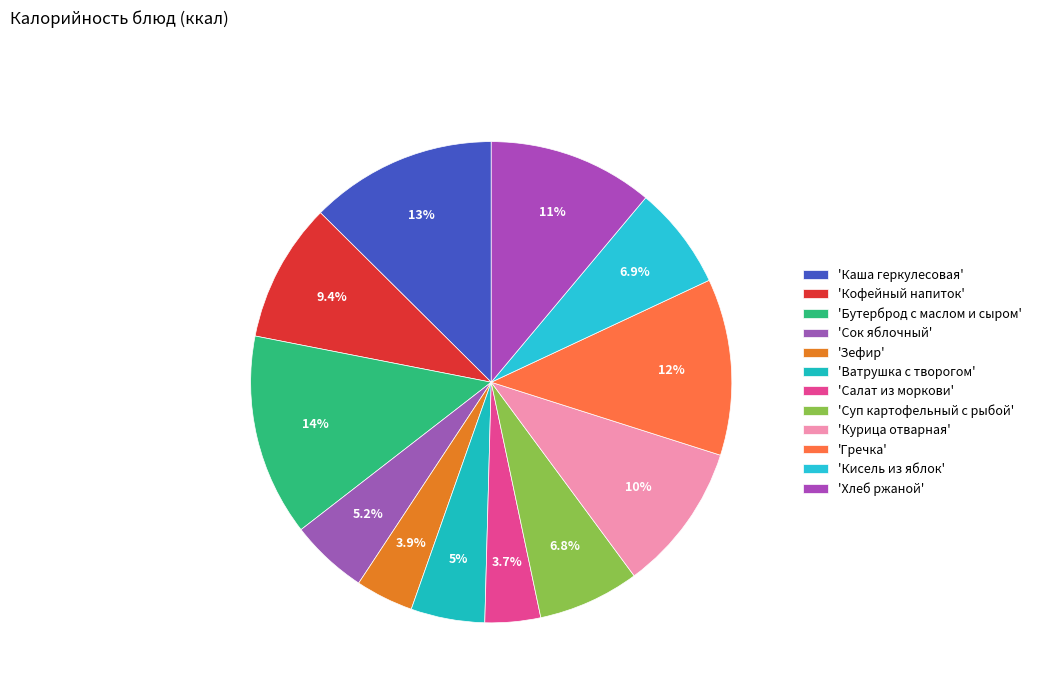

How many segments does this pie chart have?

12